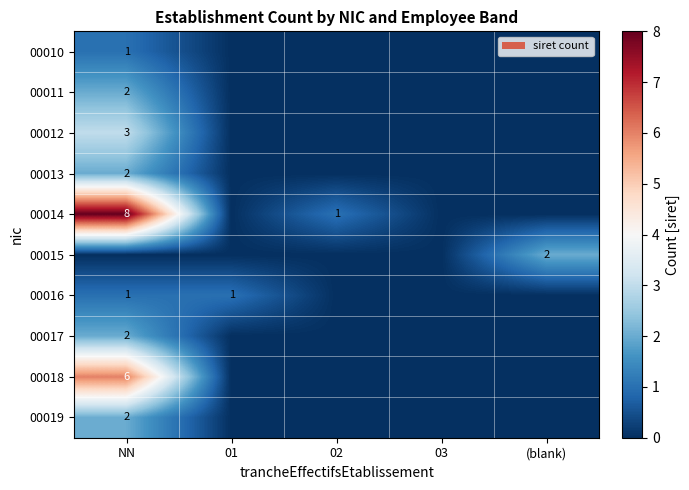

True or false: 00014 has a value of 12 at NN.

False